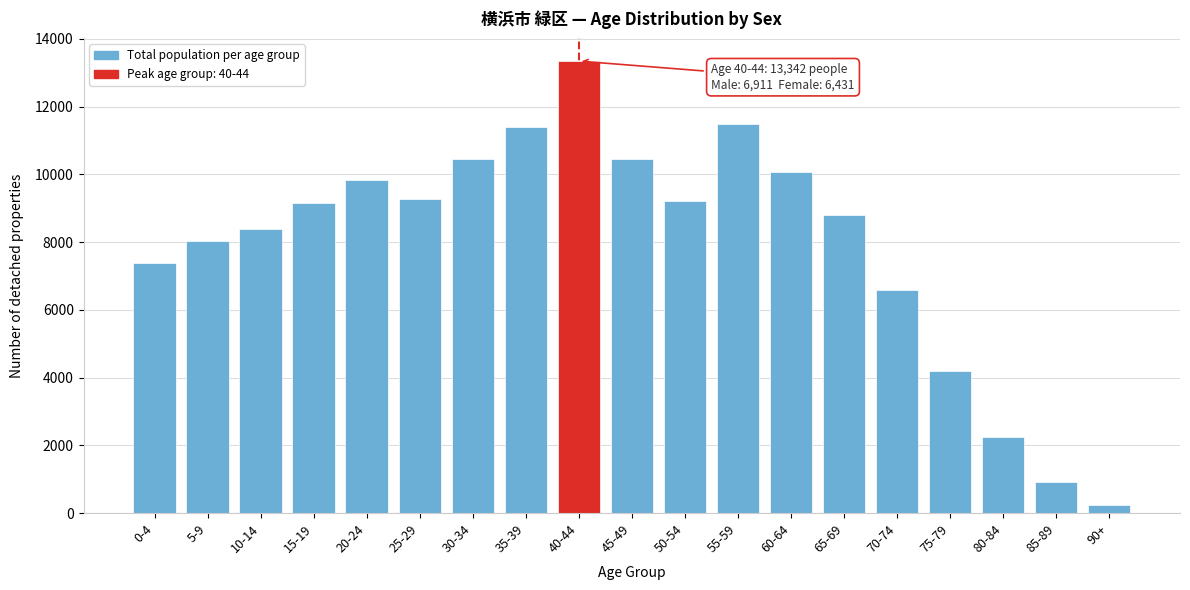

Which category has the lowest value across all series?

90+